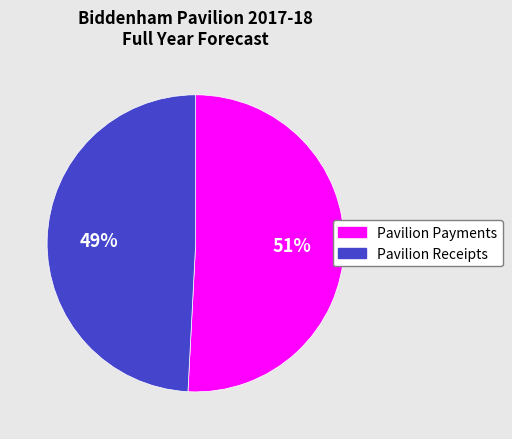

To the nearest percent, what is the difference between the Pavilion Payments and Pavilion Receipts slice percentages?

2%